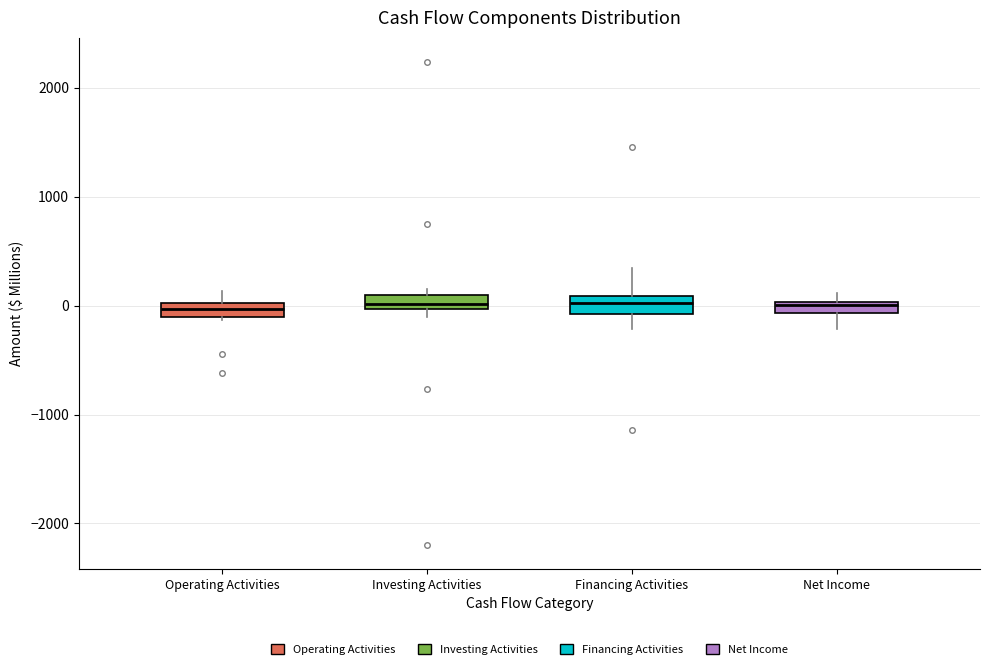

Where is the lower edge of the box for Investing Activities on the y-axis? The values are not printed on the chart, so give them approximately, as read against the axis.

0